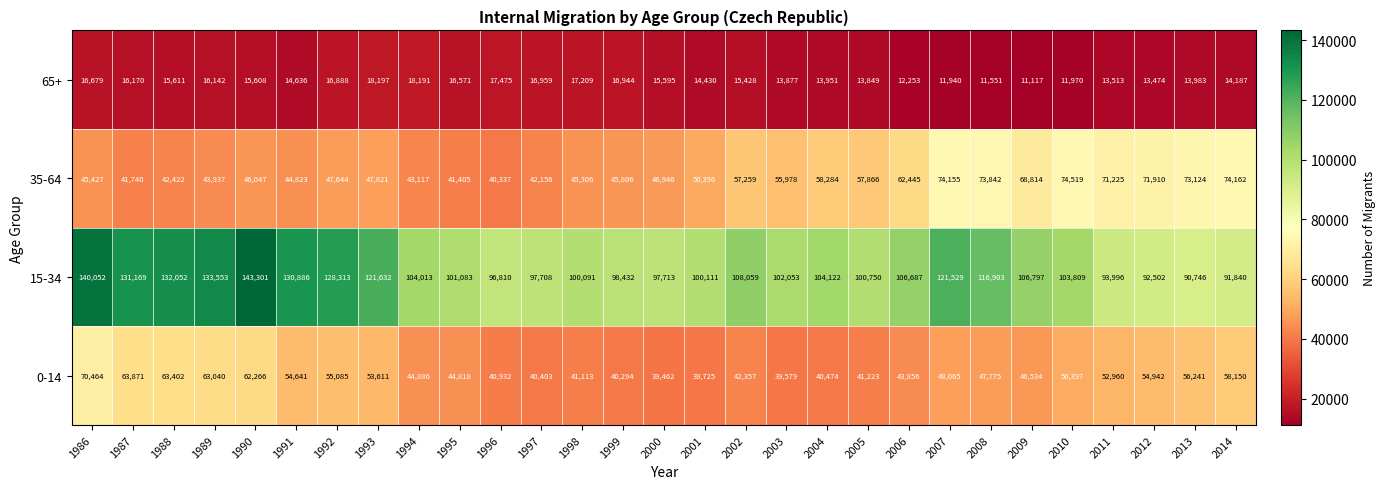

Where is 65+ nearest to the value 14657?

1991